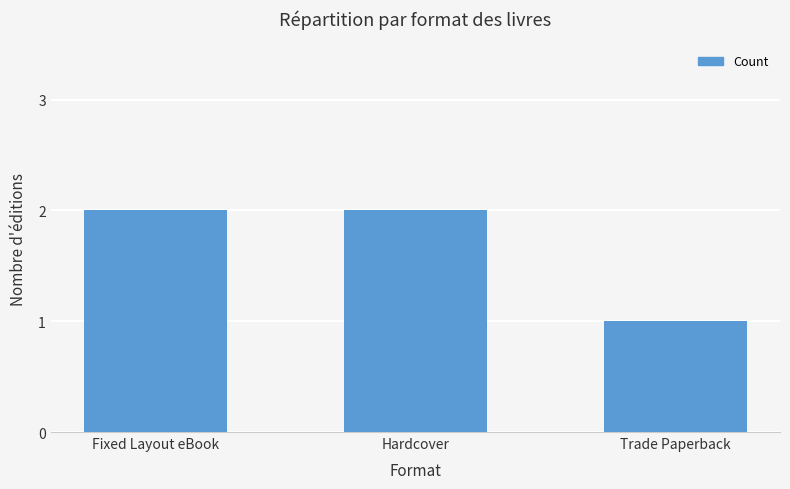

Does the chart contain any negative values?

No